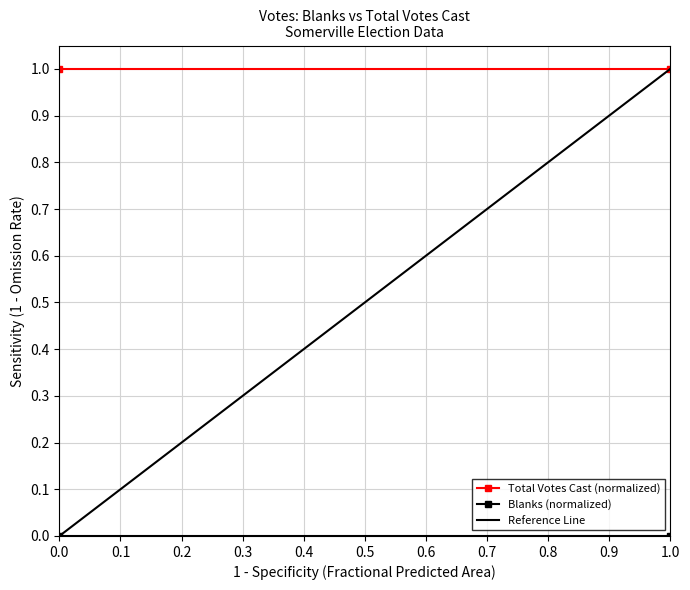

Count the number of data series in this chart.

3